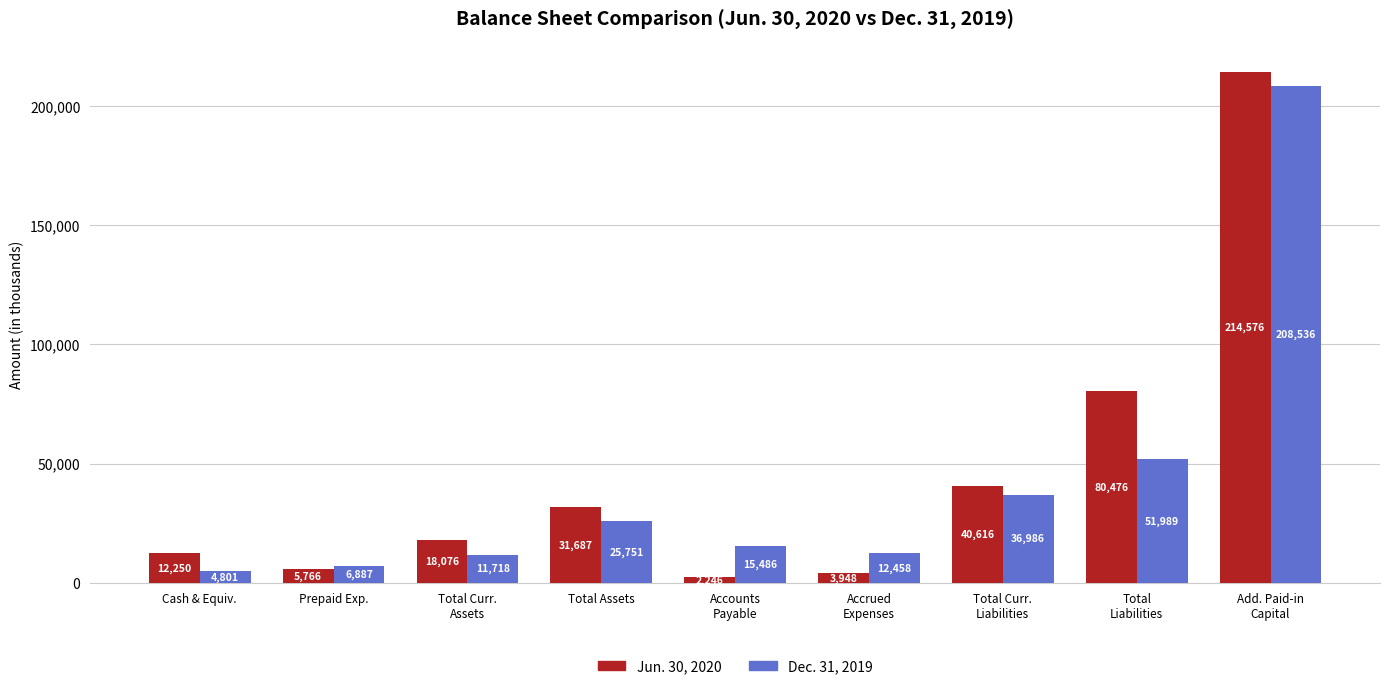

Are the bars horizontal?

No